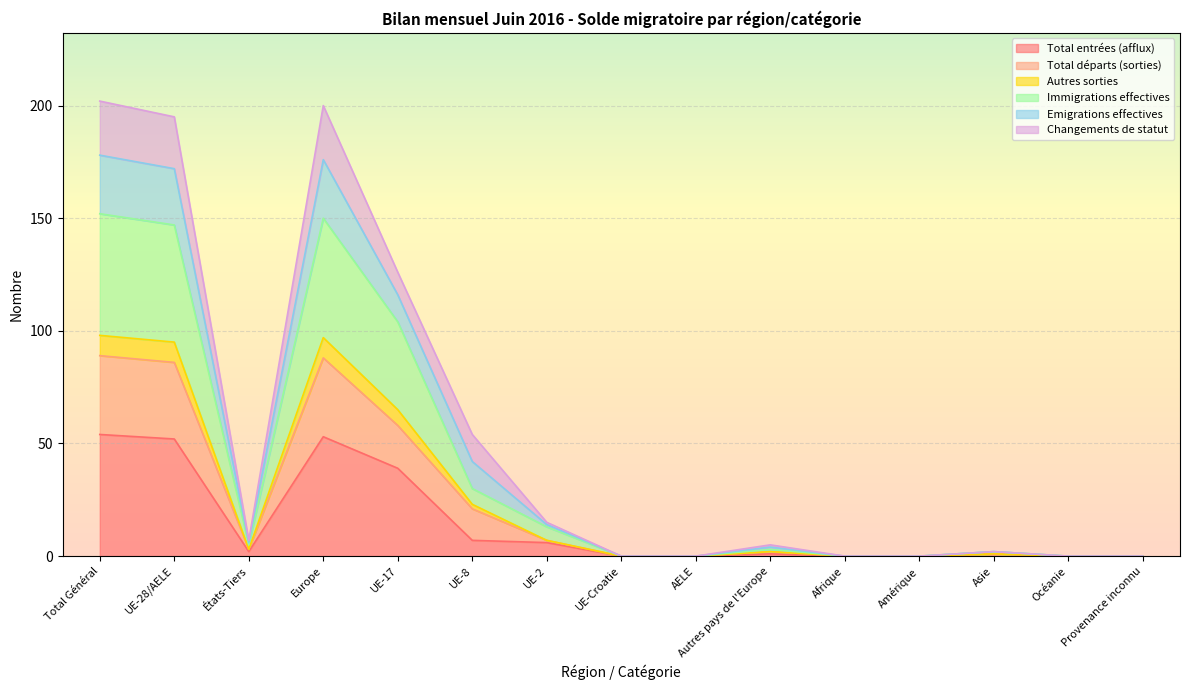

At which category does Autres sorties reach its first local peak?

Europe